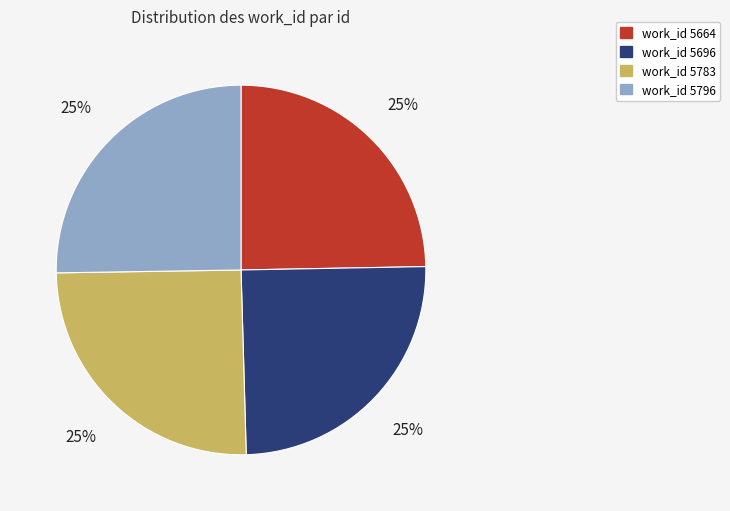

Is there any slice that represents more than half of the pie?

No